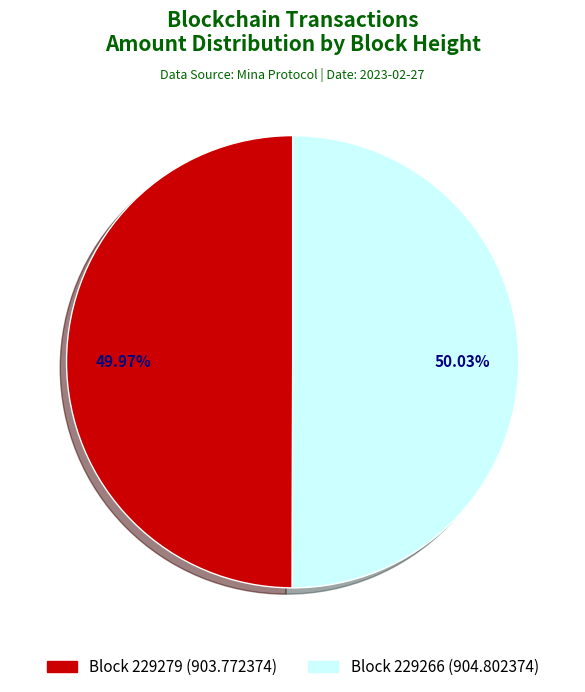

Approximately how many times larger is the value at Block 229279 (903.772374) compared to Block 229266 (904.802374)?

1.0